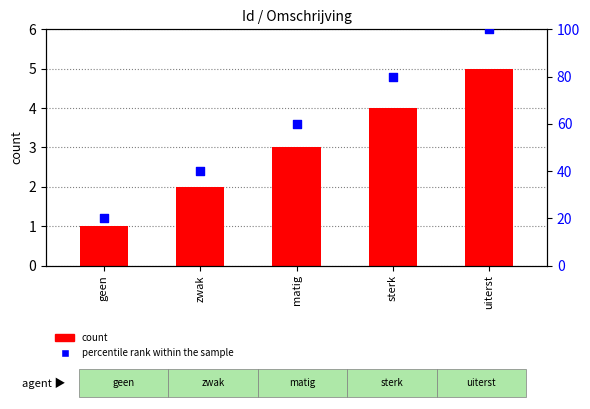

Which series contains the highest Y value?

percentile rank within the sample